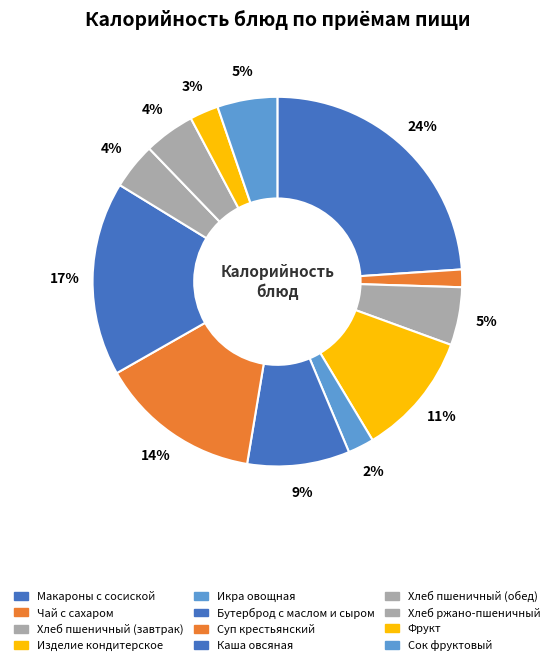

To the nearest percent, what is the average slice percentage?

8%